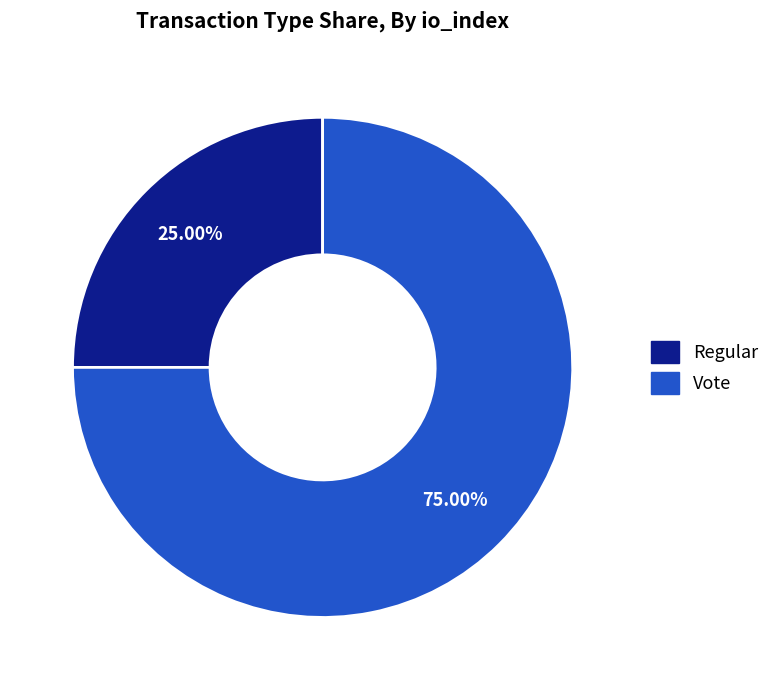

How many slices are in this pie chart?

2